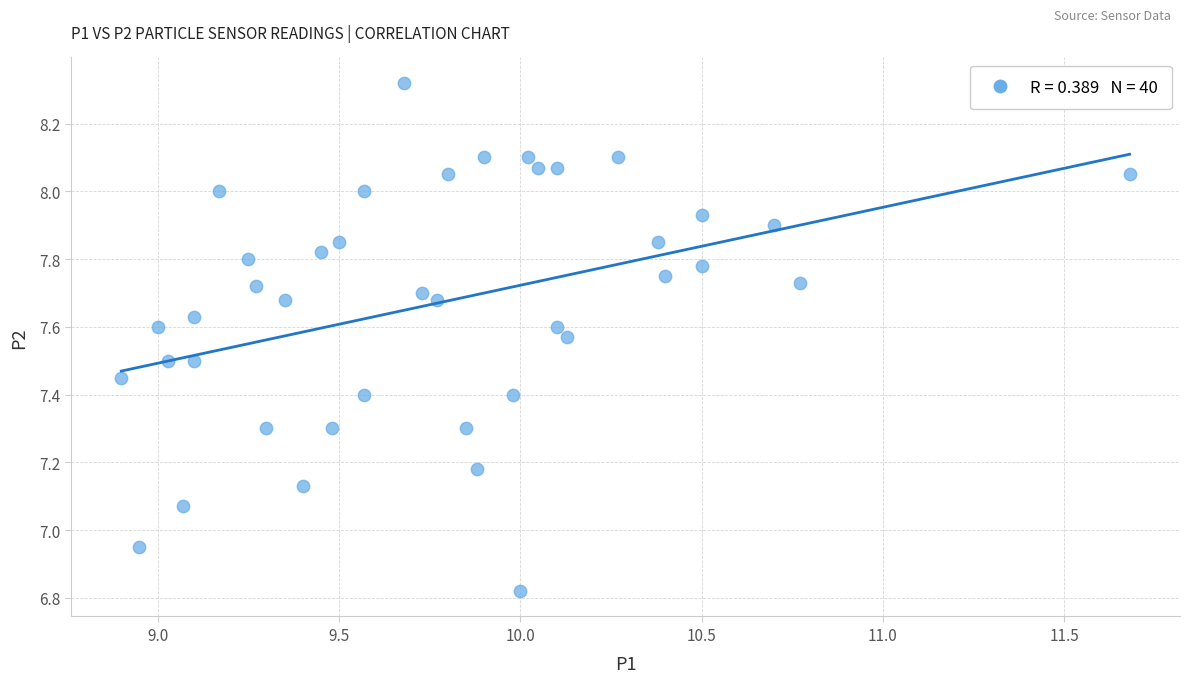

What is the range of Y values (max minus min)?

1.5